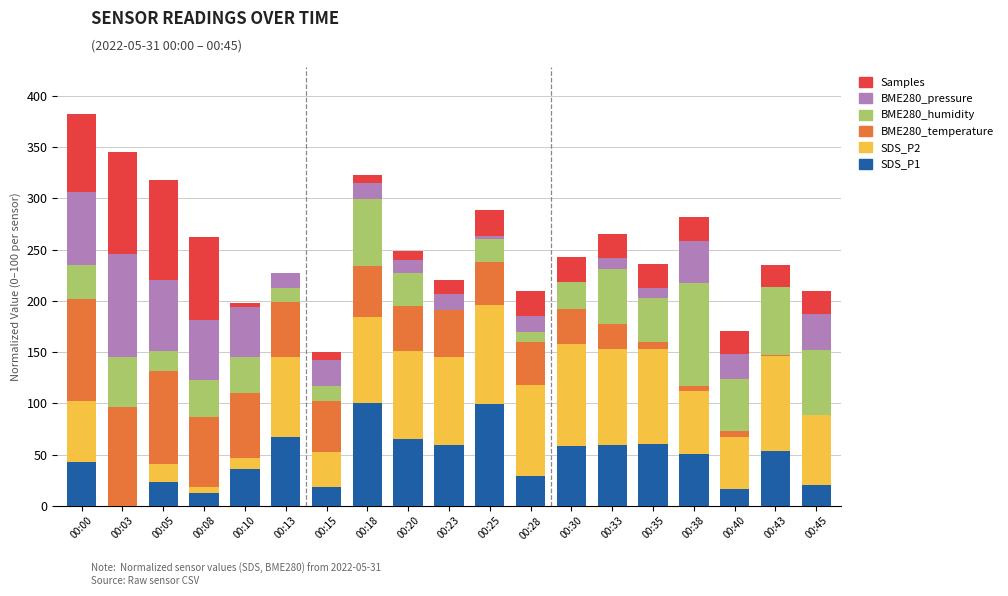

Are the bars grouped side by side (vs. stacked)?

No